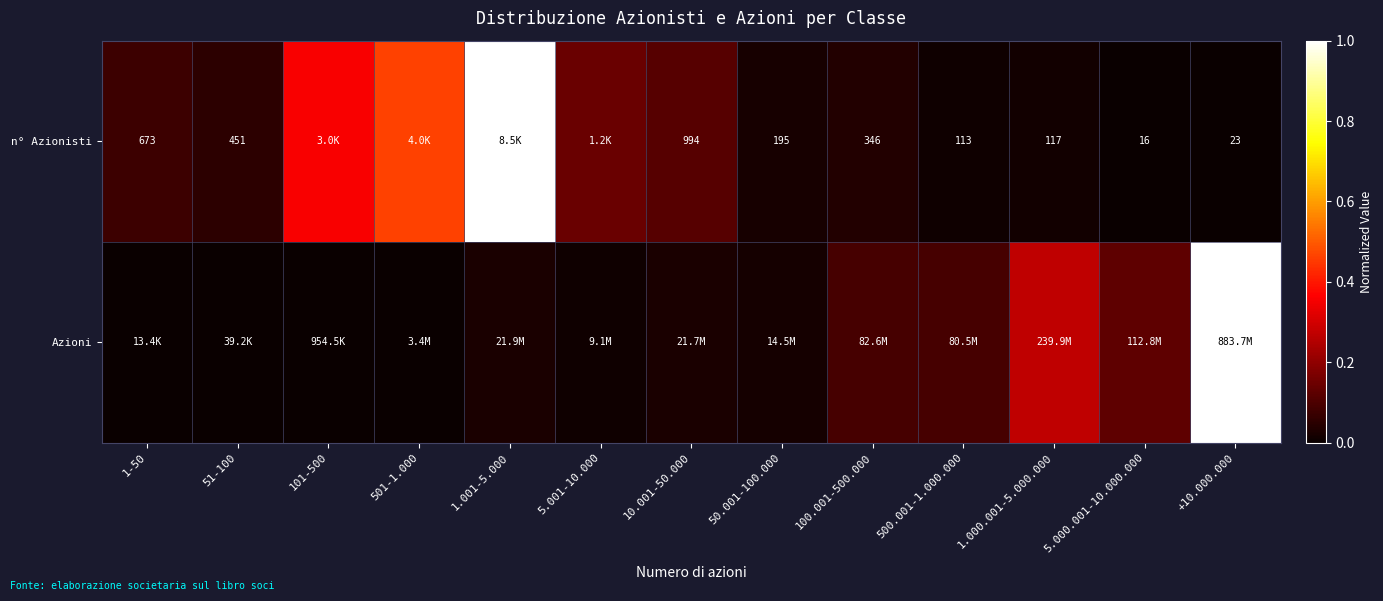

True or false: n° Azionisti has a value of 0.0 at 500.001-1.000.000.

False